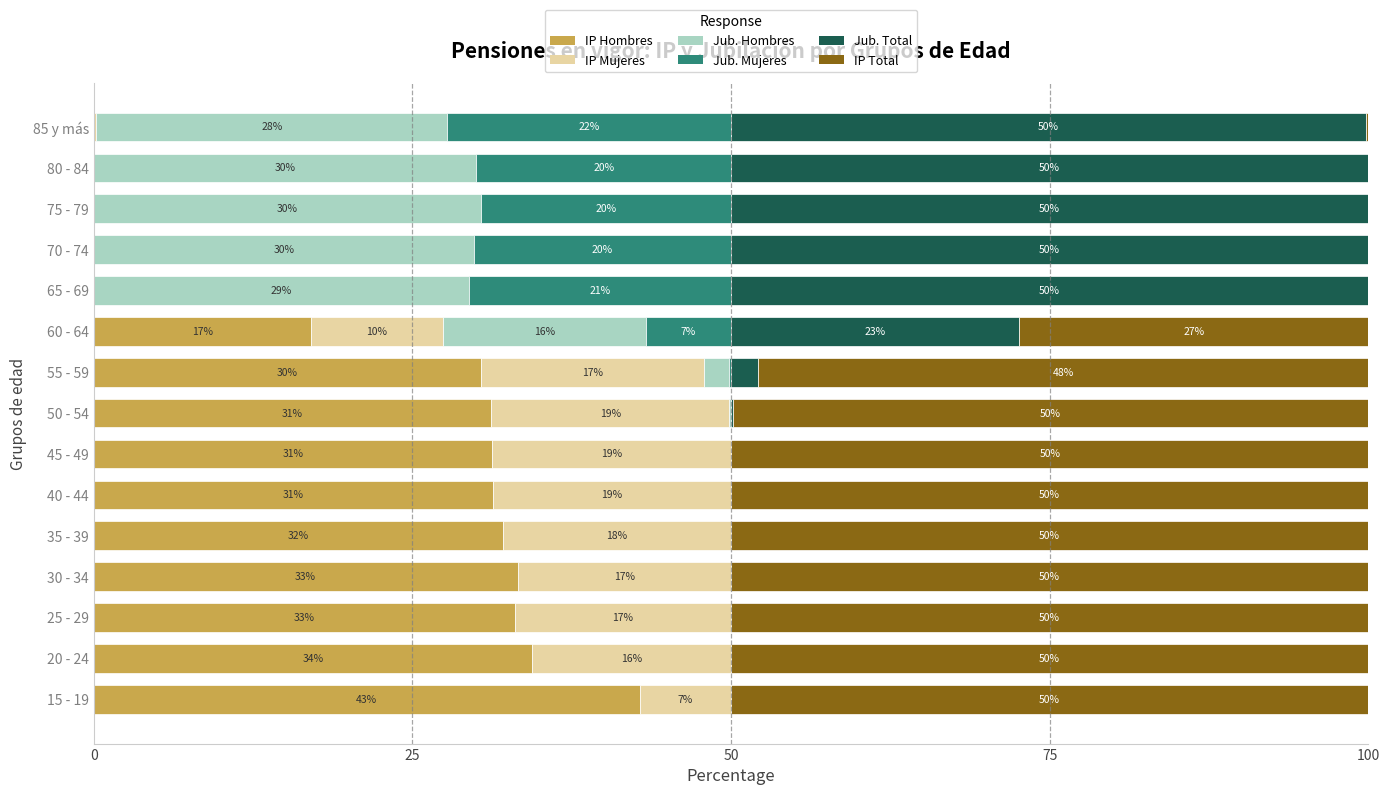

What is the total value across all series at 65 - 69?

100.0